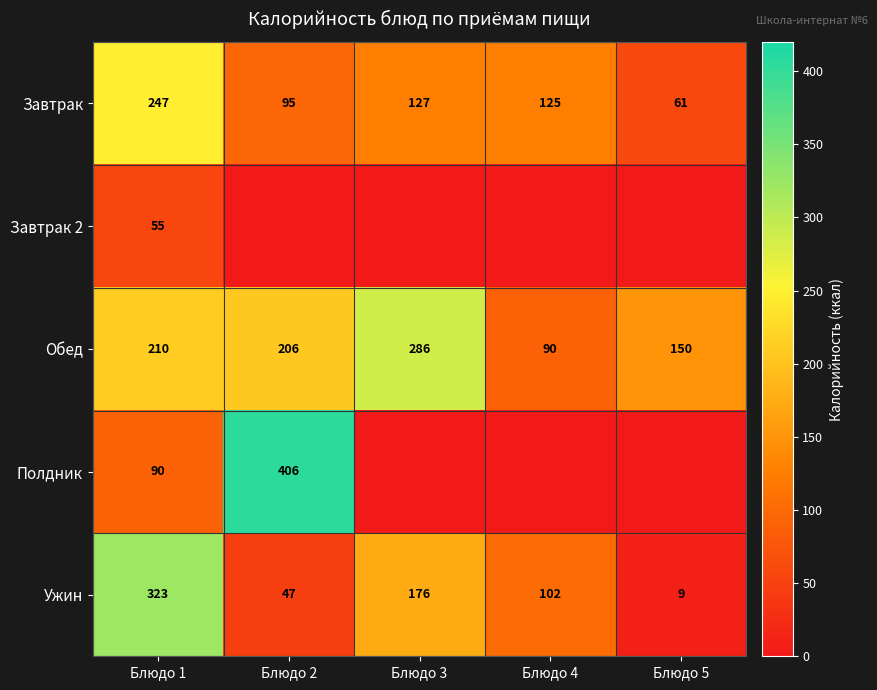

What is the difference between the highest and lowest values at Блюдо 1?

268